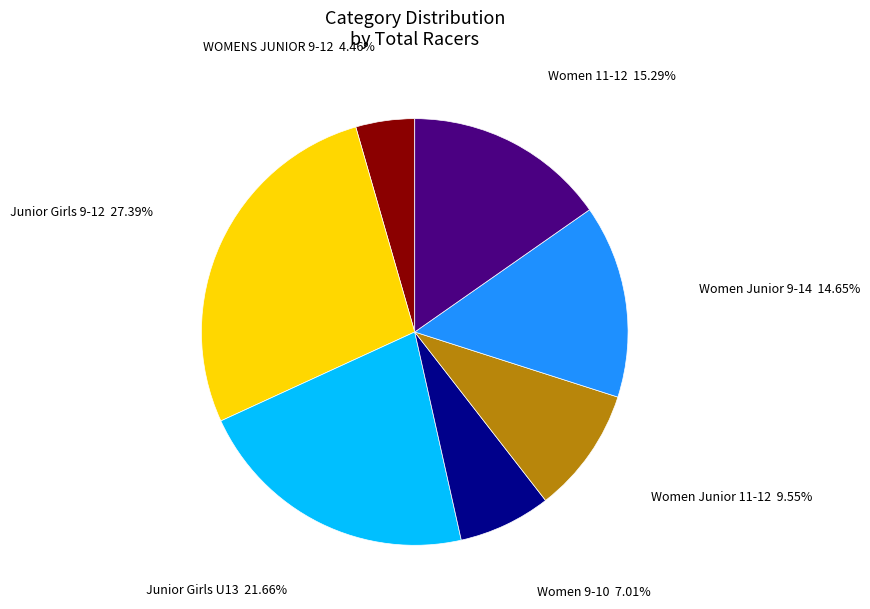

Does Junior Girls U13 represent more than half of the total?

No